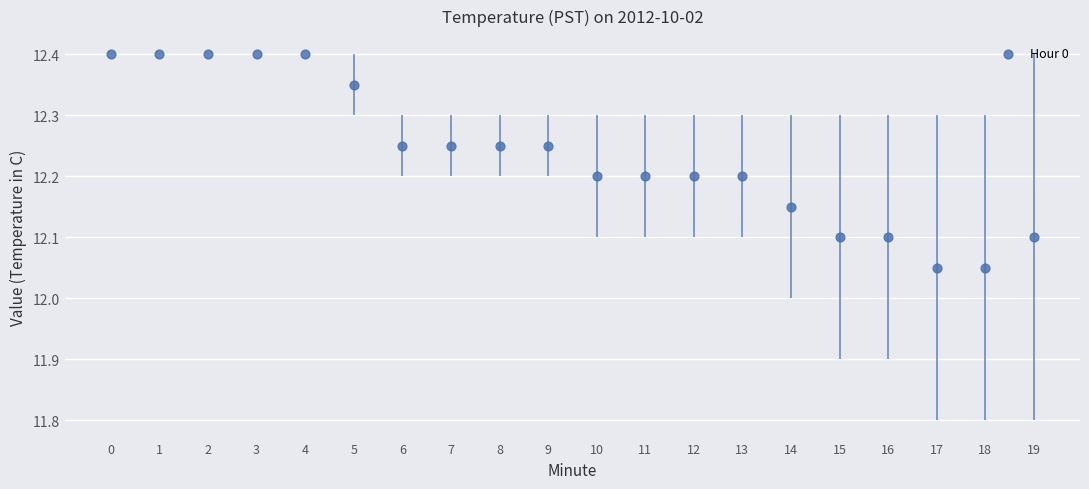

How many data points are displayed?

20